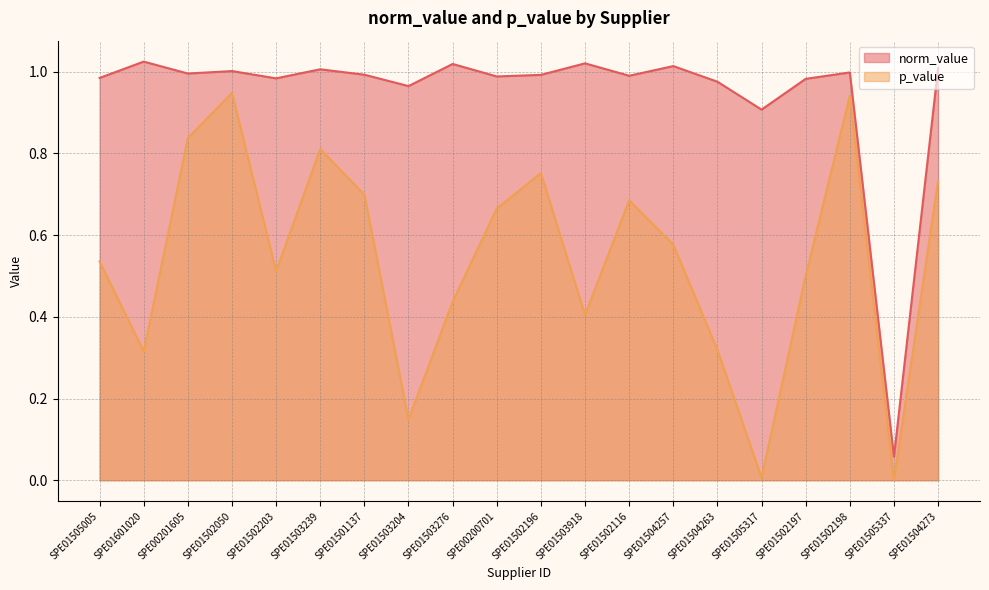

How many categories are shown in the chart?

20